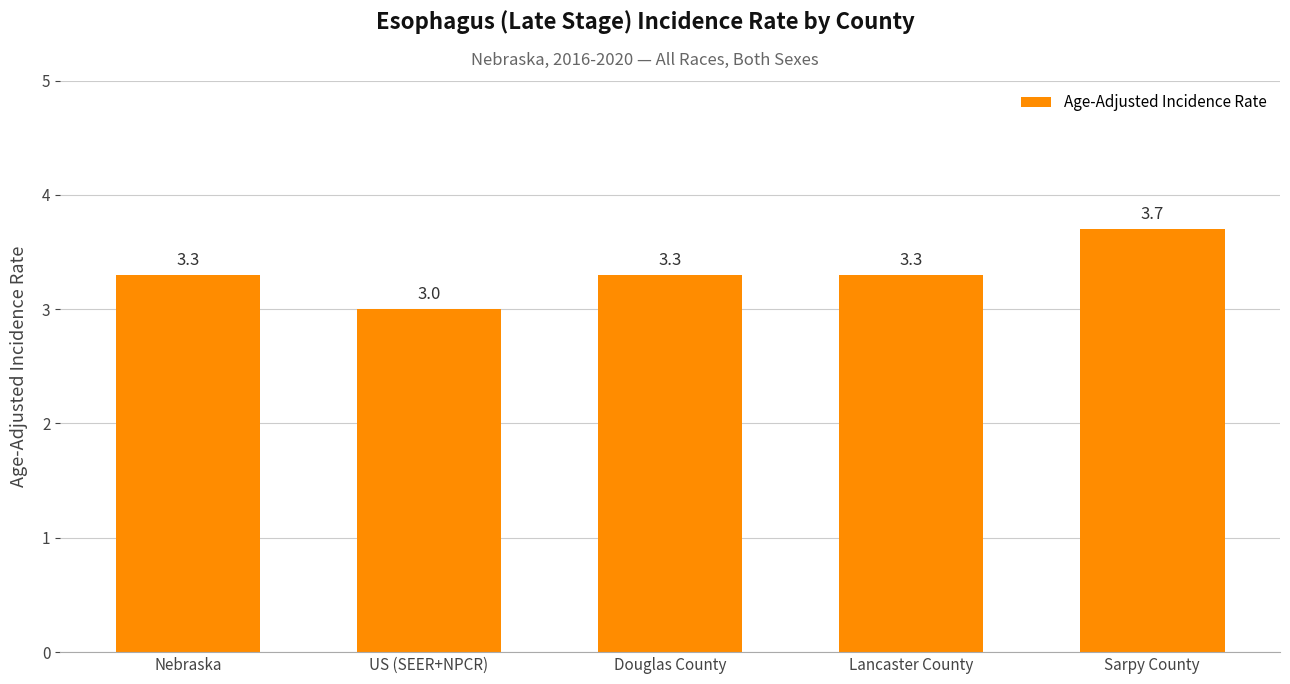

What is the maximum value shown in the chart?

3.7